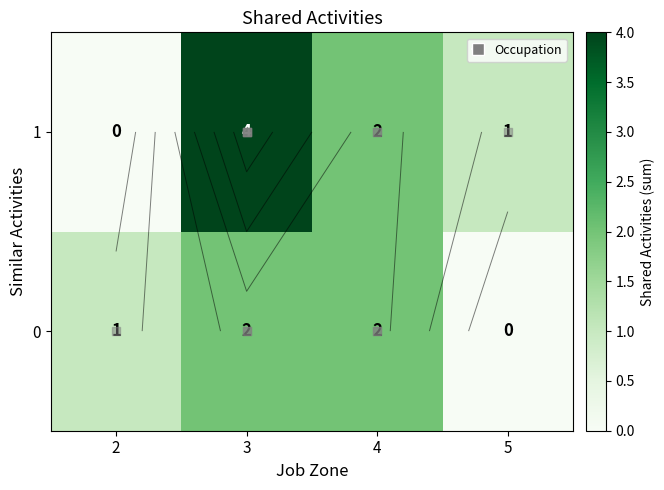

Between 4 and 2, which is larger?

4